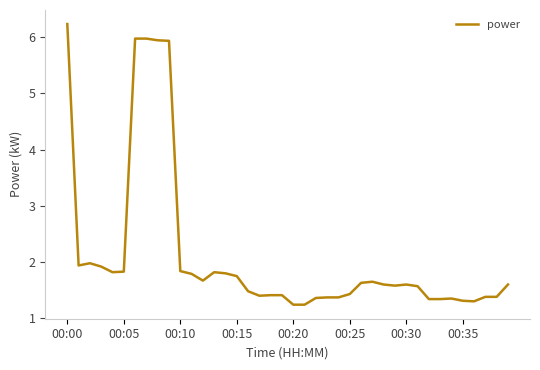

What is the difference between the maximum and minimum values?

5.0